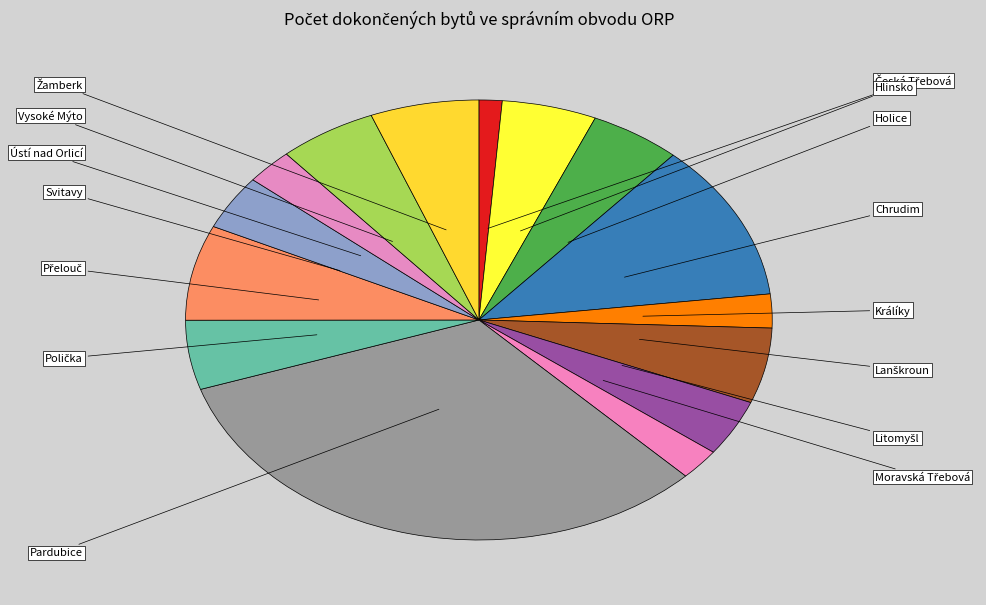

Is the sum of Lanškroun and Ústí nad Orlicí greater than half?

No